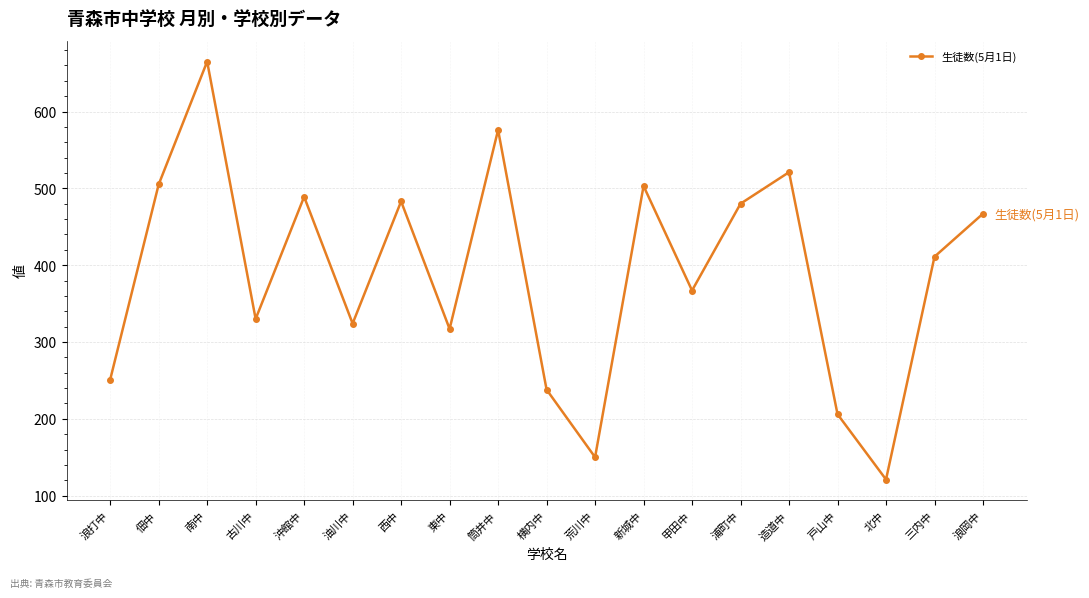

What is the ratio of the value at 甲田中 to the value at 東中?

1.2